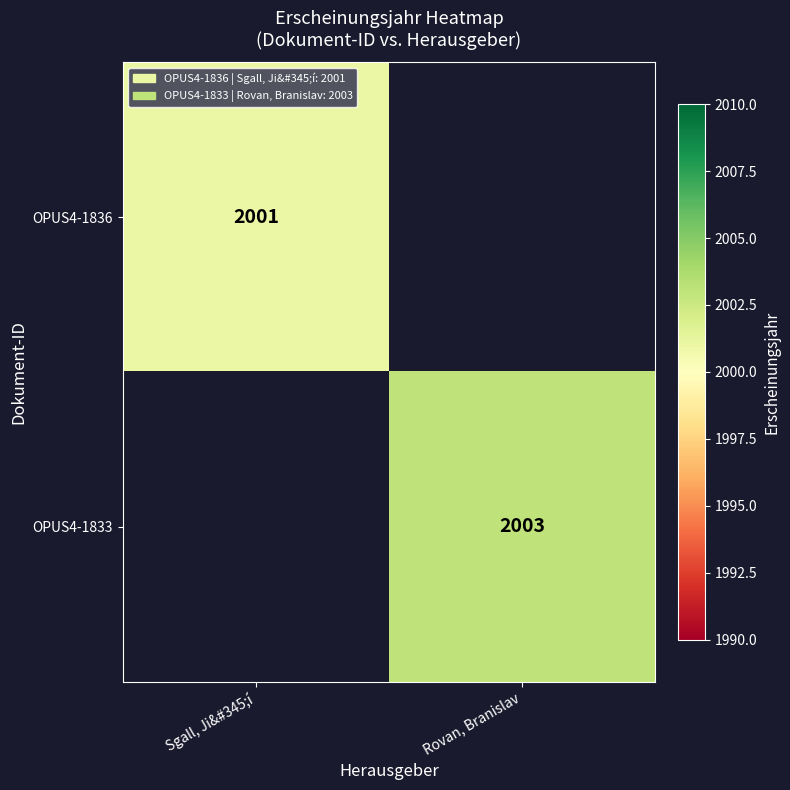

Is it true that OPUS4-1833 equals 2790.4 at Rovan, Branislav?

False